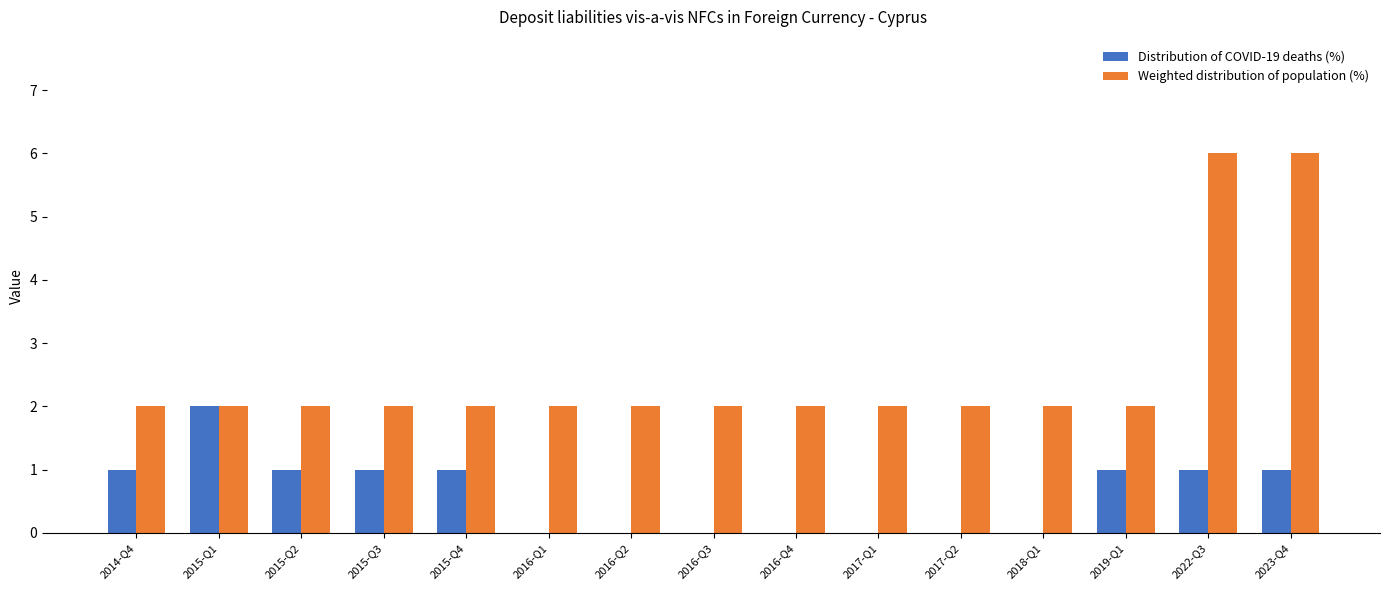

What is the maximum value shown in the chart?

6